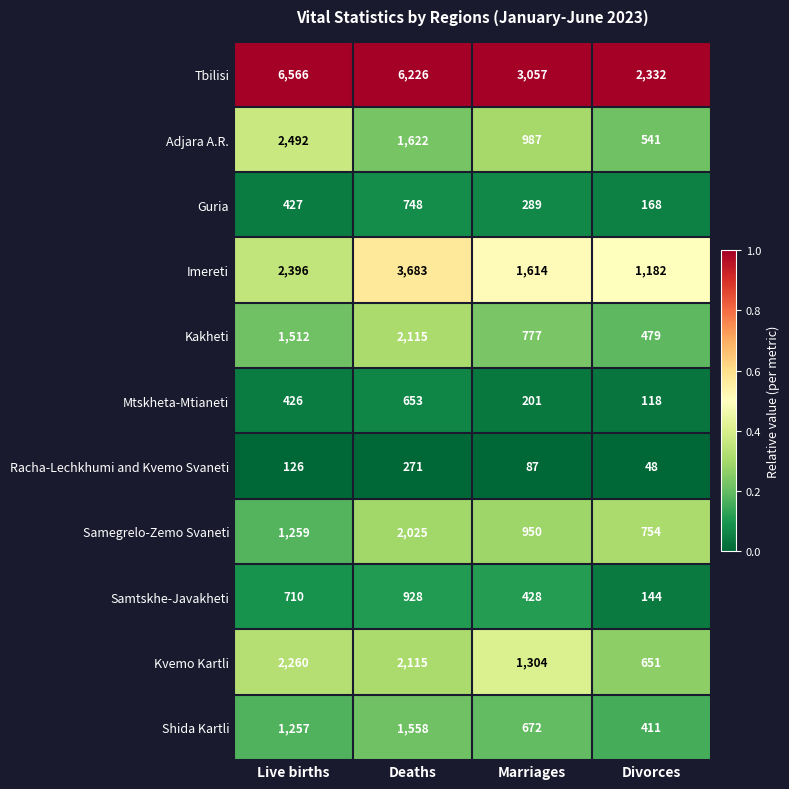

Count the Samtskhe-Javakheti values in the range 428 to 928.

3